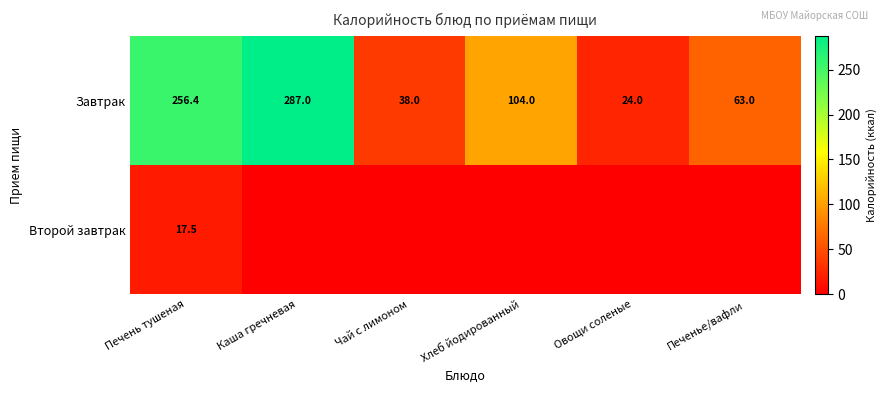

List the labels in order of Завтрак value, largest first.

Каша гречневая, Печень тушеная, Хлеб йодированный, Печенье/вафли, Чай с лимоном, Овощи соленые